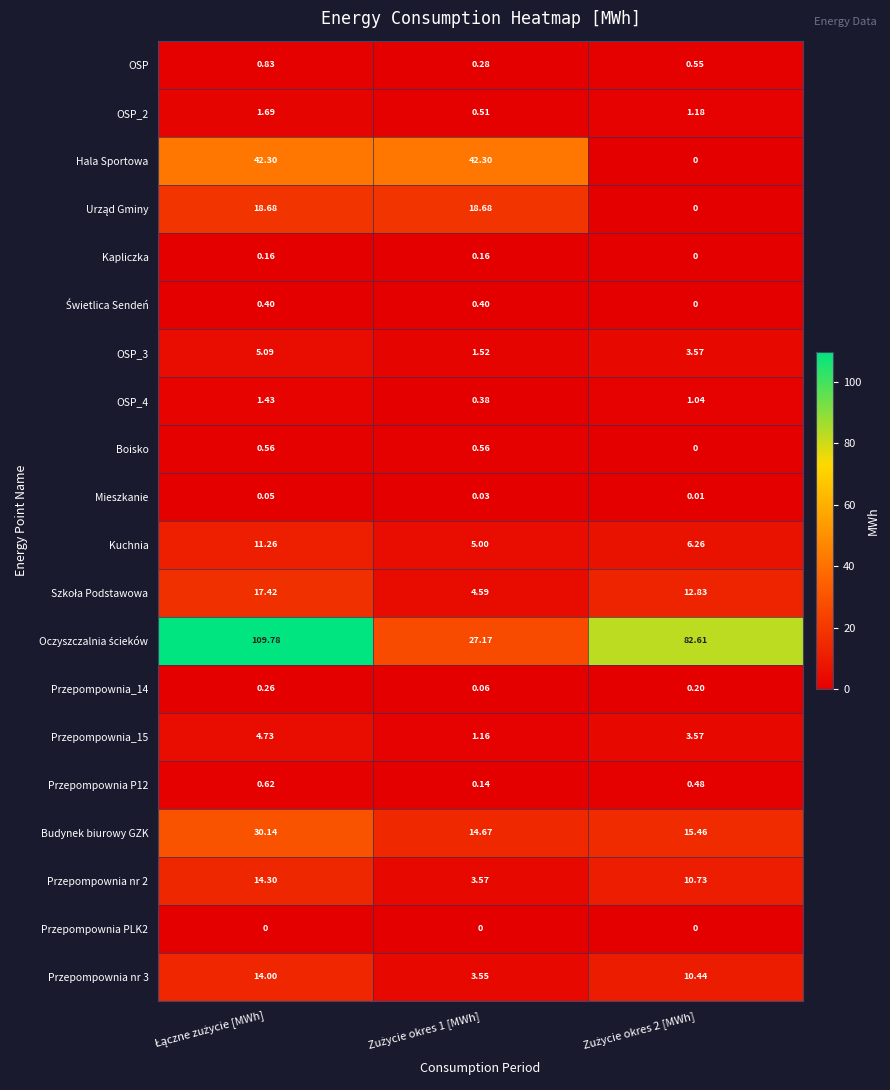

How many data points in OSP_3 are above 3?

2